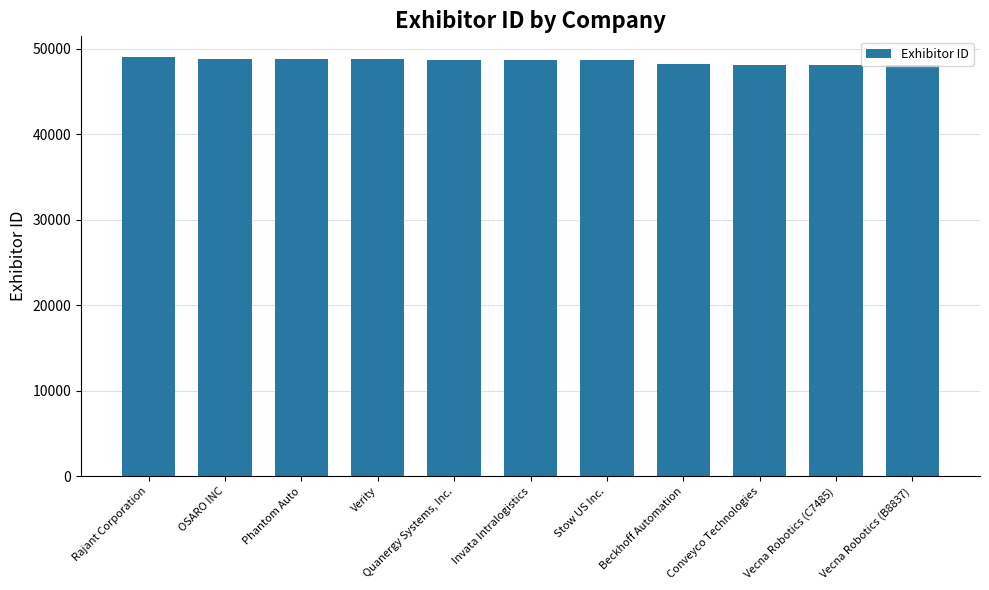

What is the difference between the values at Invata Intralogistics and Rajant Corporation?

275